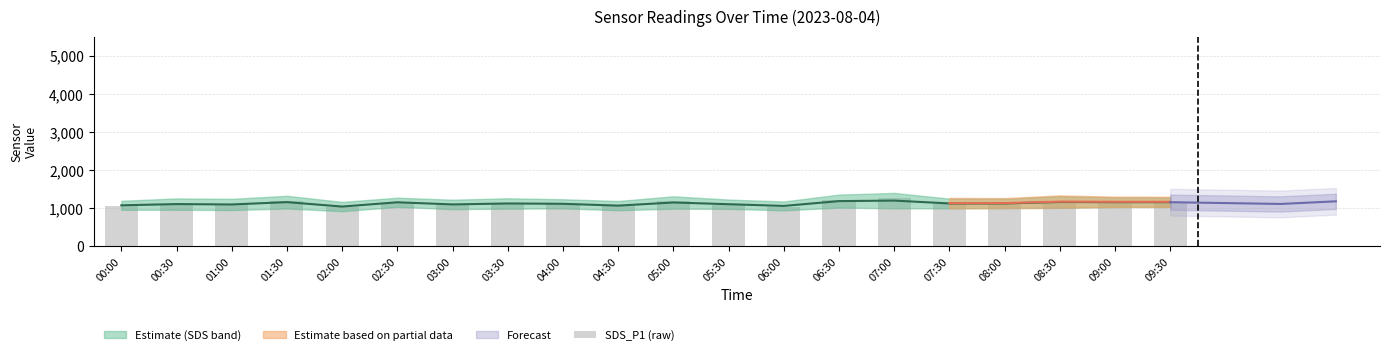

The value at 00:00 is 1619. True or false?

False